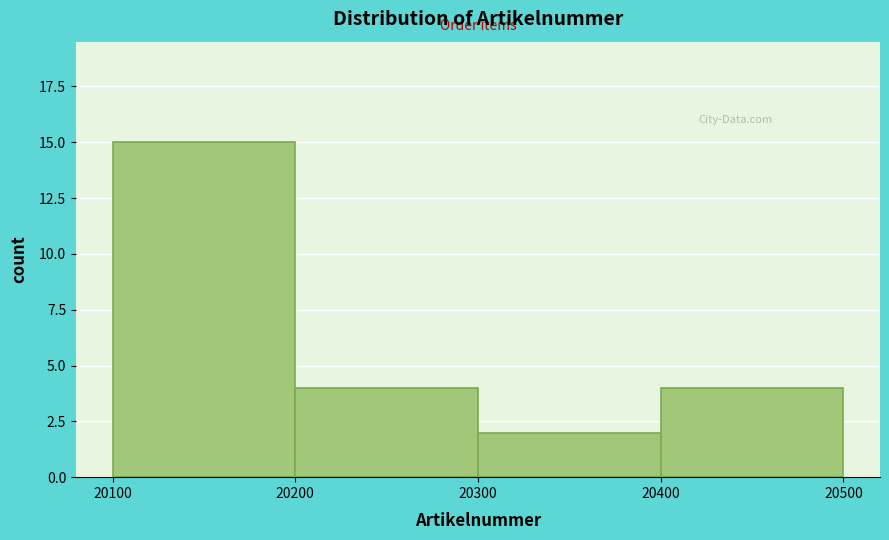

Reading left to right, transcribe this chart: for each bar, give the range it covers on the x-axis and its height. The values are not printed on the chart, so give them approximately, as read against the axis.

20100 to 20200: 15
20200 to 20300: 4
20300 to 20400: 2
20400 to 20500: 4